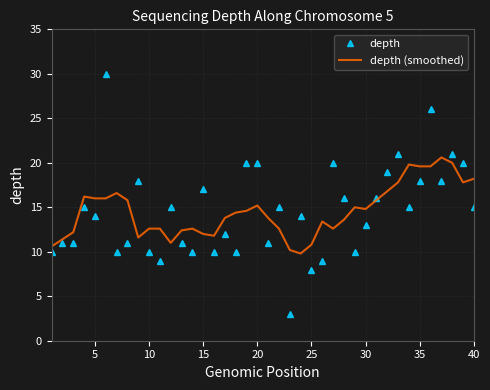

What is the highest value of the depth series?

30.0